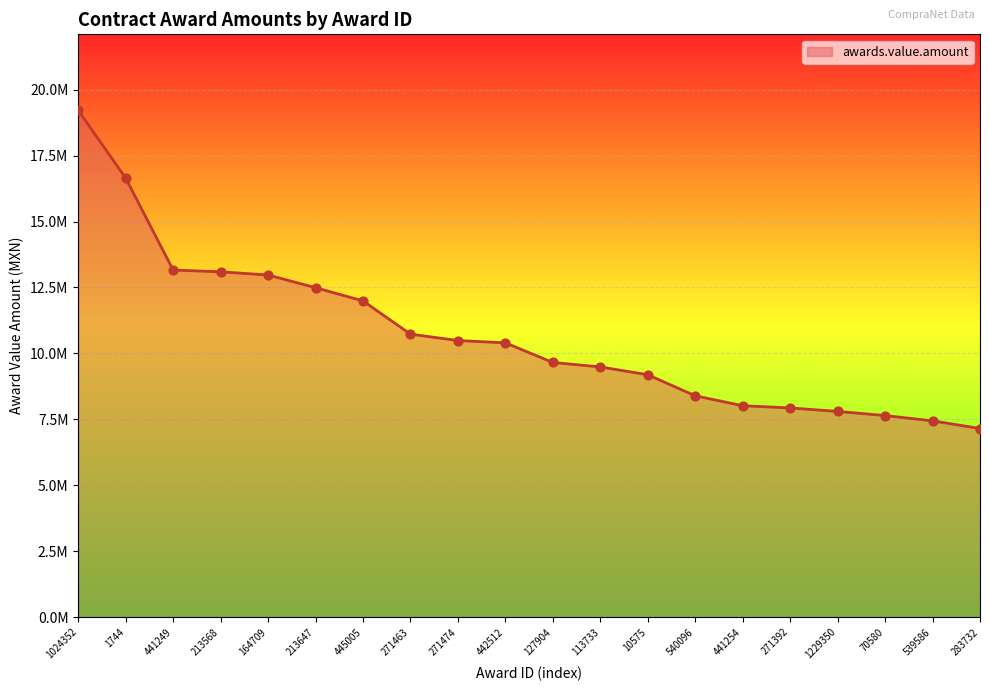

What is the ratio of the value at 445005 to the value at 1024352?

0.6